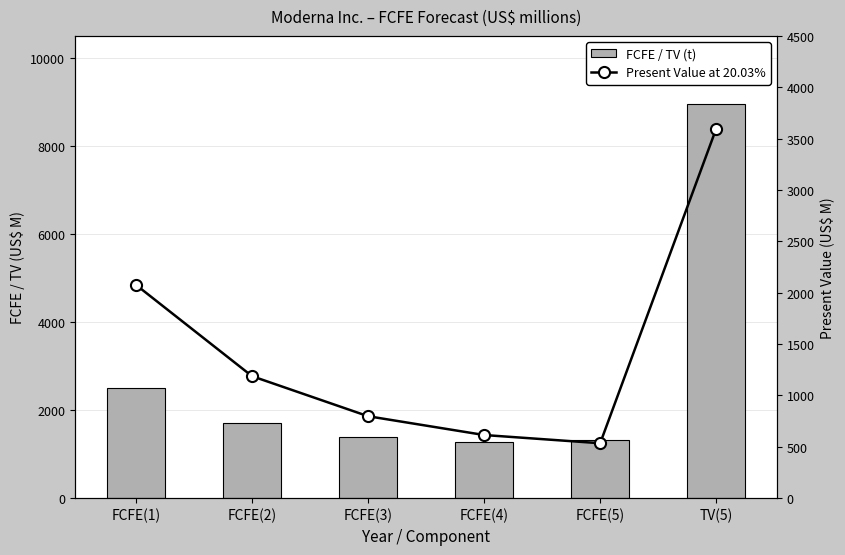

The value of Present Value at 20.03% at FCFE(1) is 3357. True or false?

False